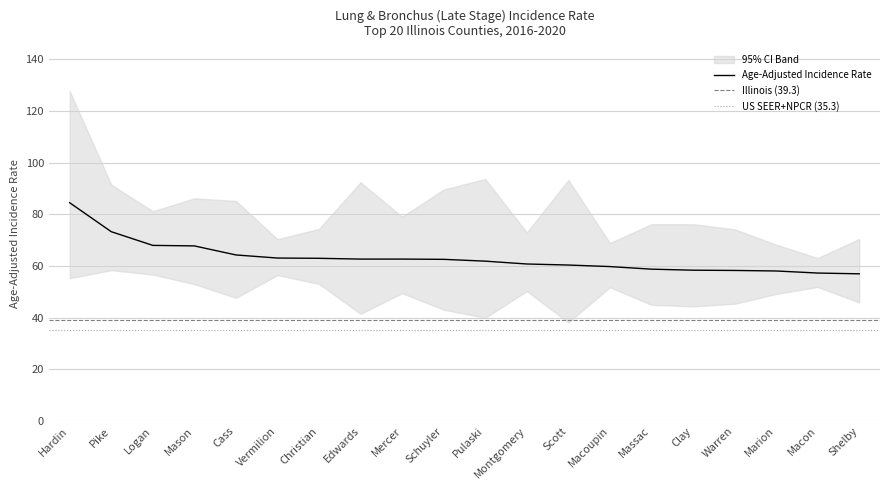

What is the minimum value shown in the chart?

57.0